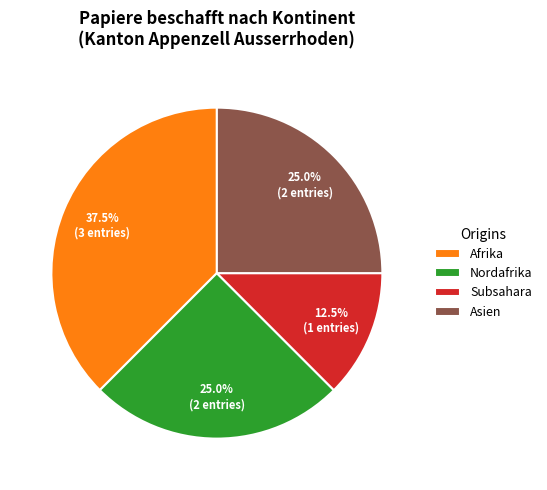

Which category has the biggest portion of the pie?

Afrika